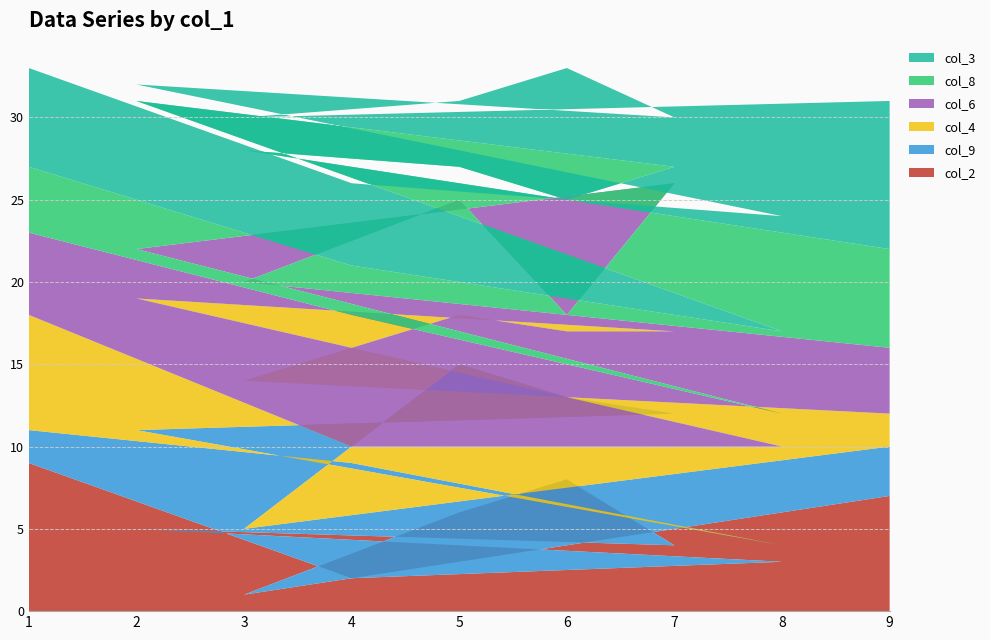

Reading left to right, transcribe all the data shown in this chart.

col_2: 9	2	3	5	4	8	6	1	7
col_9: 2	7	1	6	8	5	9	4	3
col_4: 7	1	6	8	5	4	3	9	2
col_6: 5	8	2	3	9	1	7	6	4
col_8: 4	3	5	9	1	7	2	8	6
col_3: 6	5	7	1	3	8	4	2	9